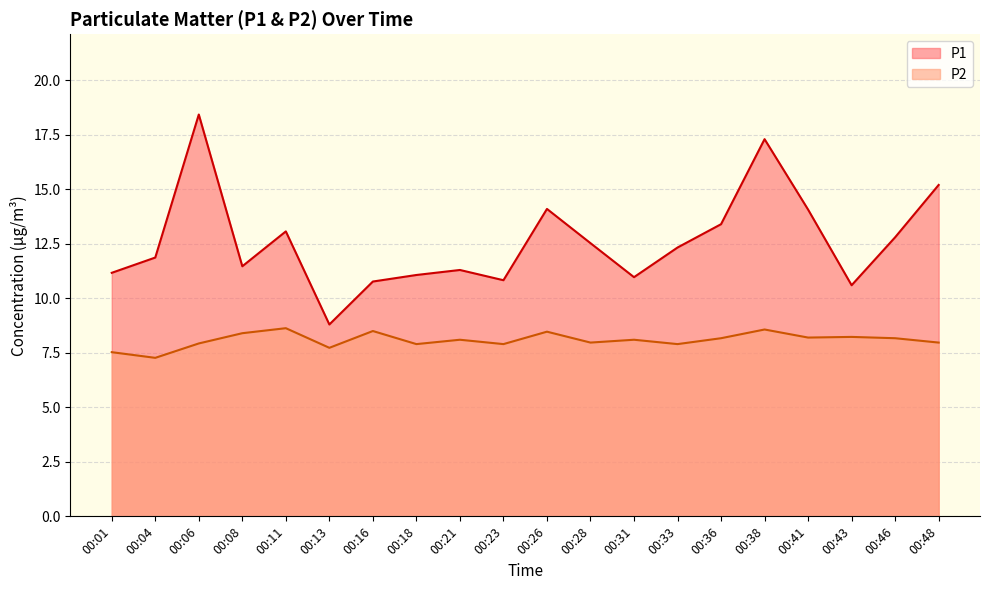

What is the lowest value of the P1 series?

8.8